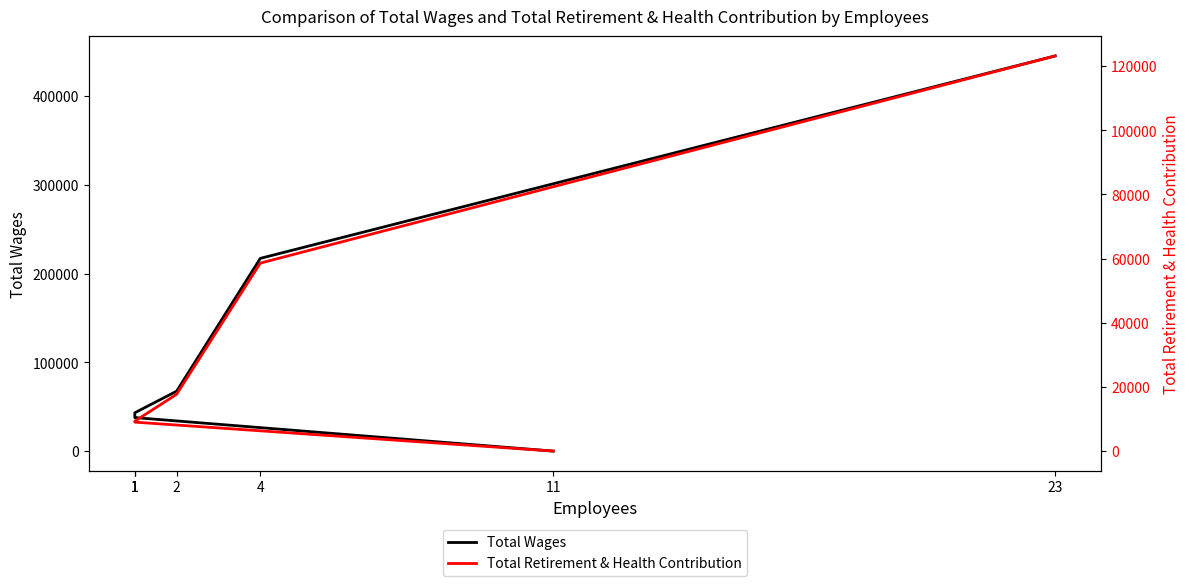

True or false: Total Retirement & Health Contribution and Total Wages cross at least once.

False